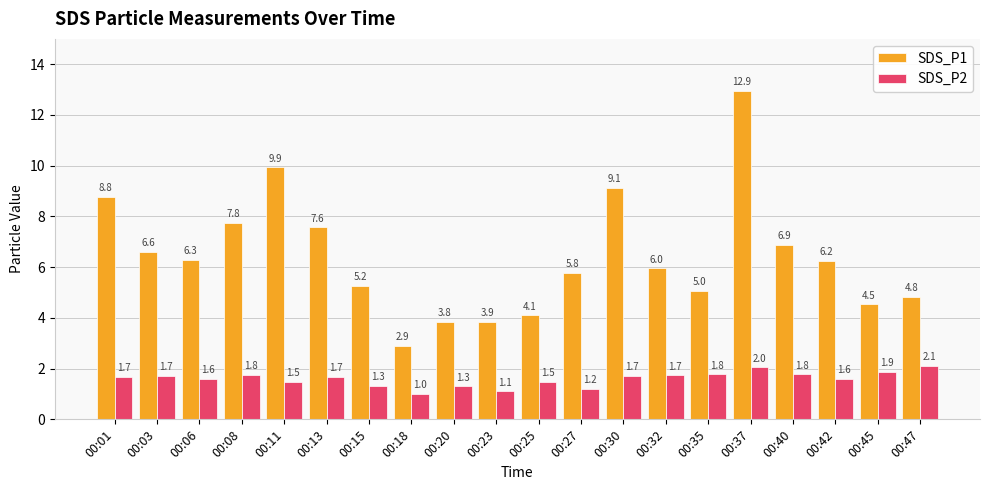

What value does the SDS_P2 series have at 00:23?

1.1